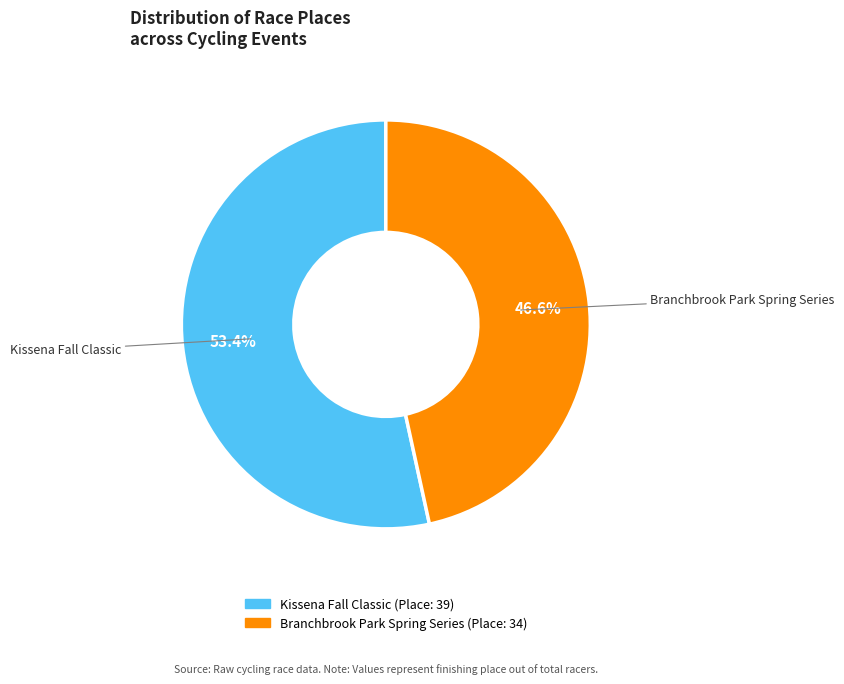

Is Branchbrook Park Spring Series the majority of the pie?

No